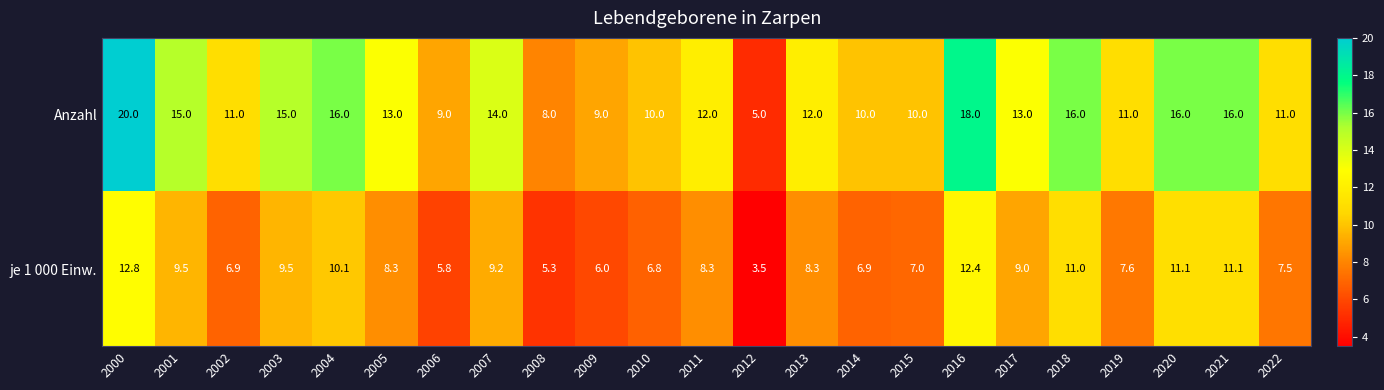

What is the difference between the je 1 000 Einw. values at 2017 and 2021?

2.1